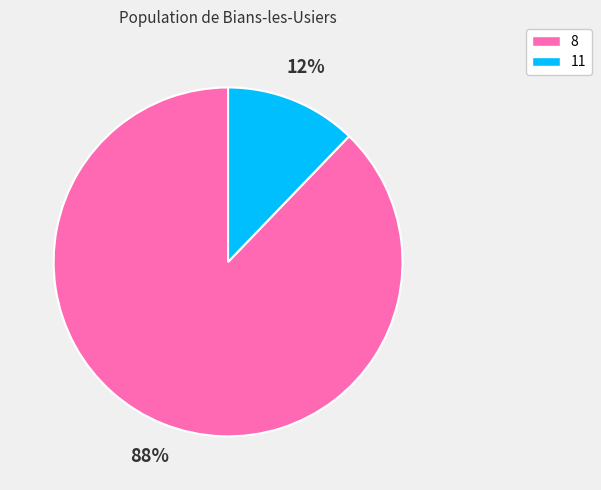

Approximately how many times larger is the value at 11 compared to 8?

0.1